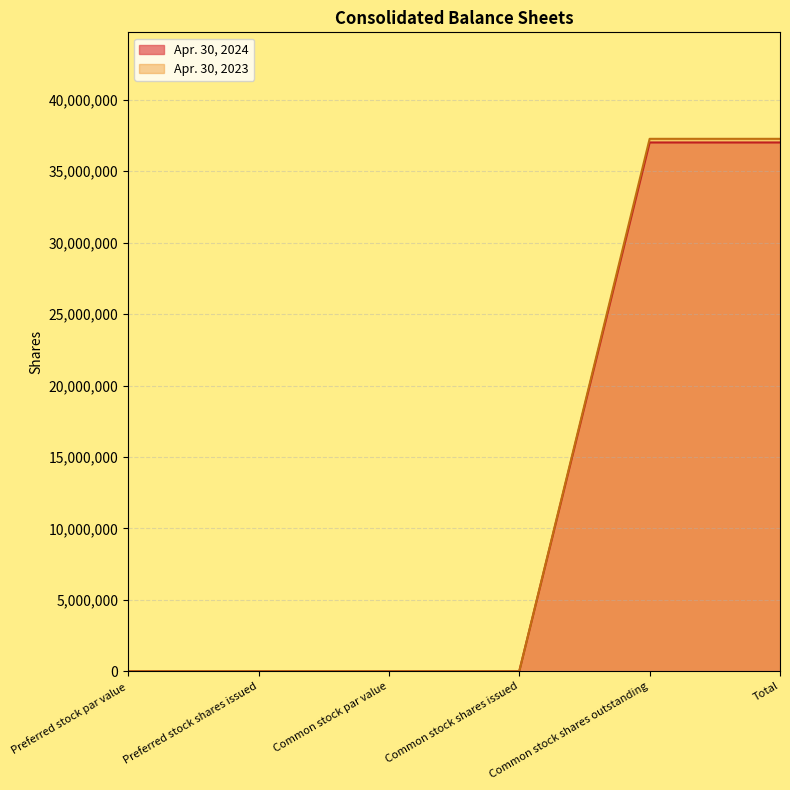

How many Apr. 30, 2023 values are between 0 and 37263248?

6